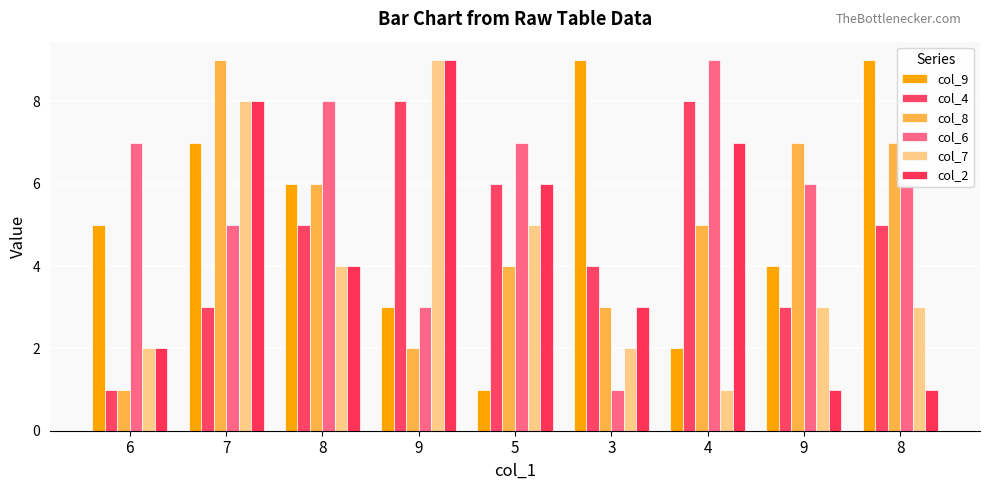

At which label does col_9 first exceed 5?

7